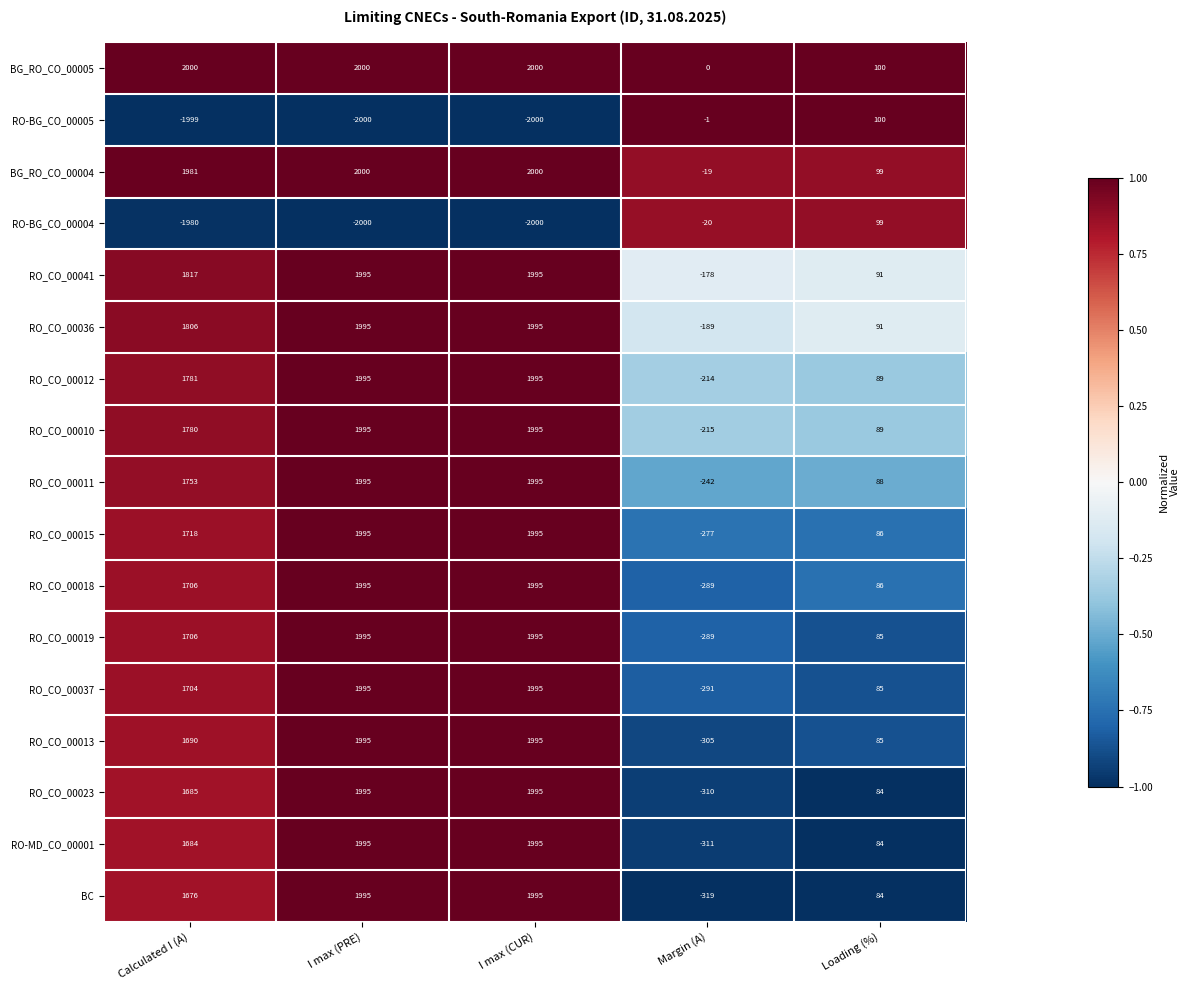

What is the difference between the highest and lowest values at I max (PRE)?

4000